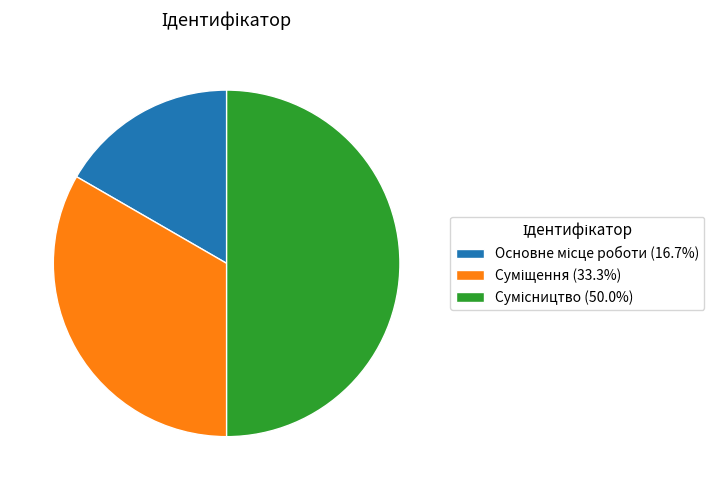

Between Суміщення and Сумісництво, which is larger?

Сумісництво